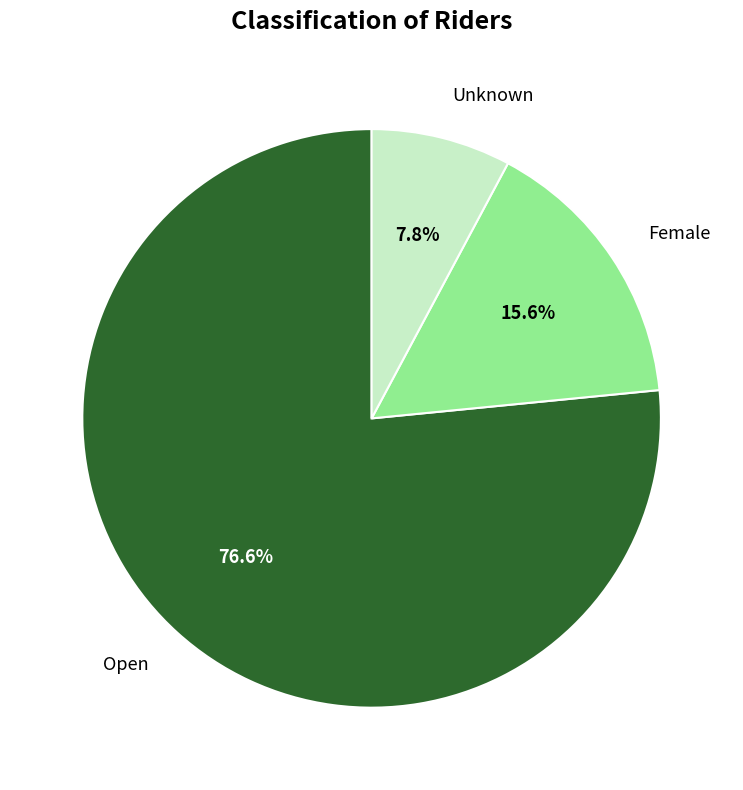

Count the number of slices in the pie.

3